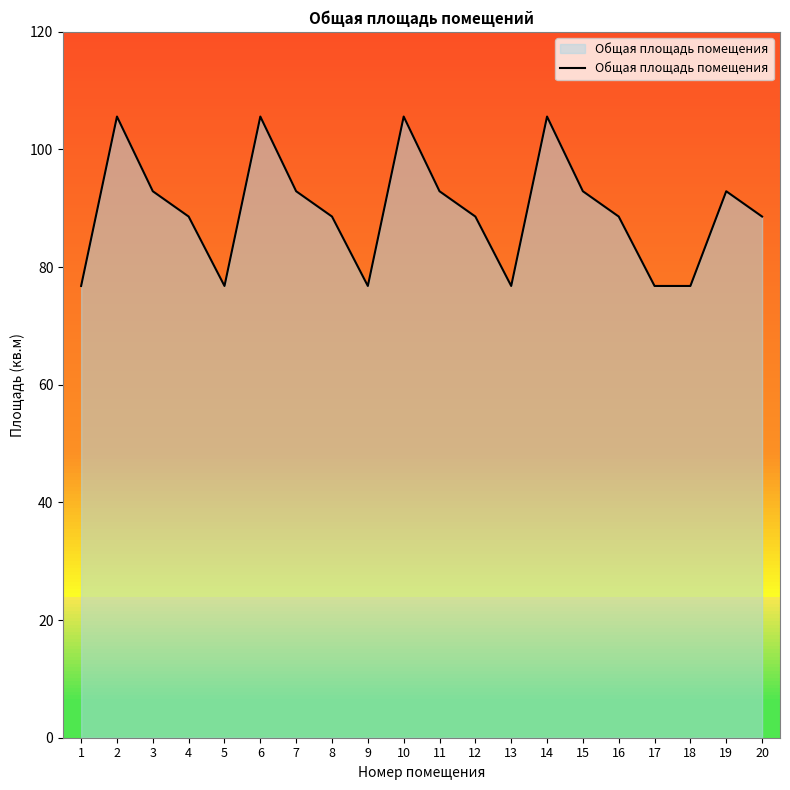

The chart shows a value of 139.9 at 3. True or false?

False